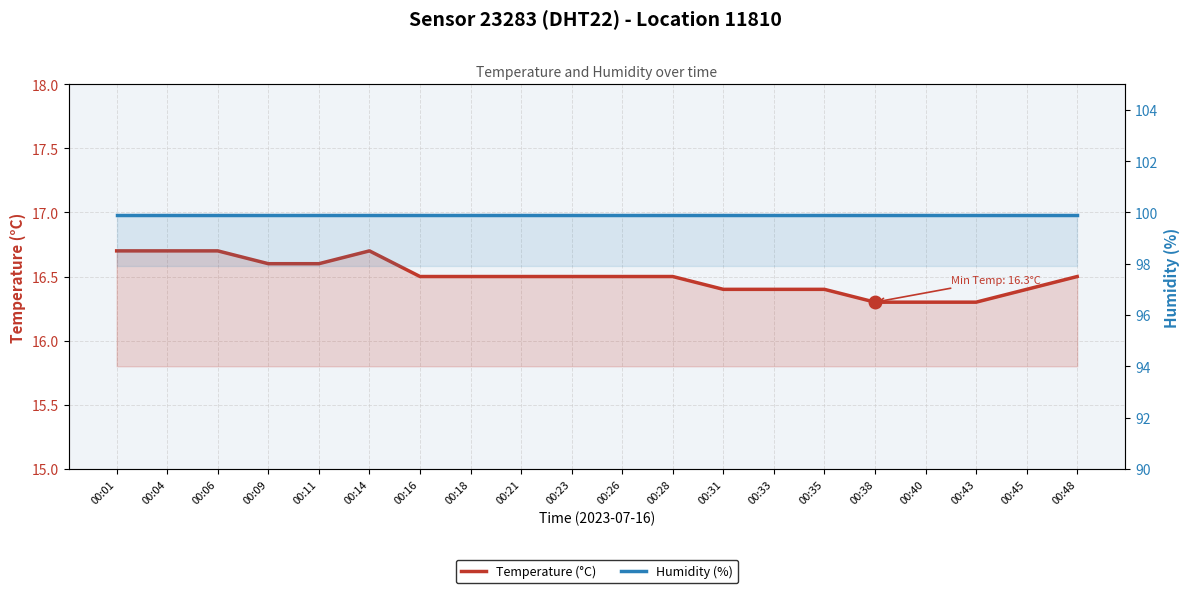

What is the sum of all Humidity (%) values?

1998.0